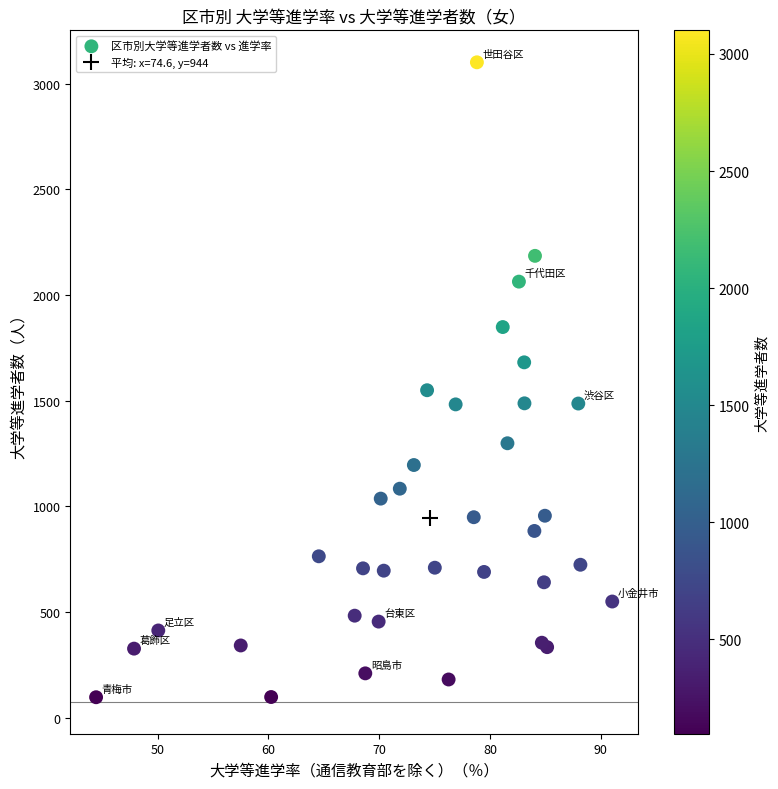

What Y value in the scatter plot is closest to 1598?

1549